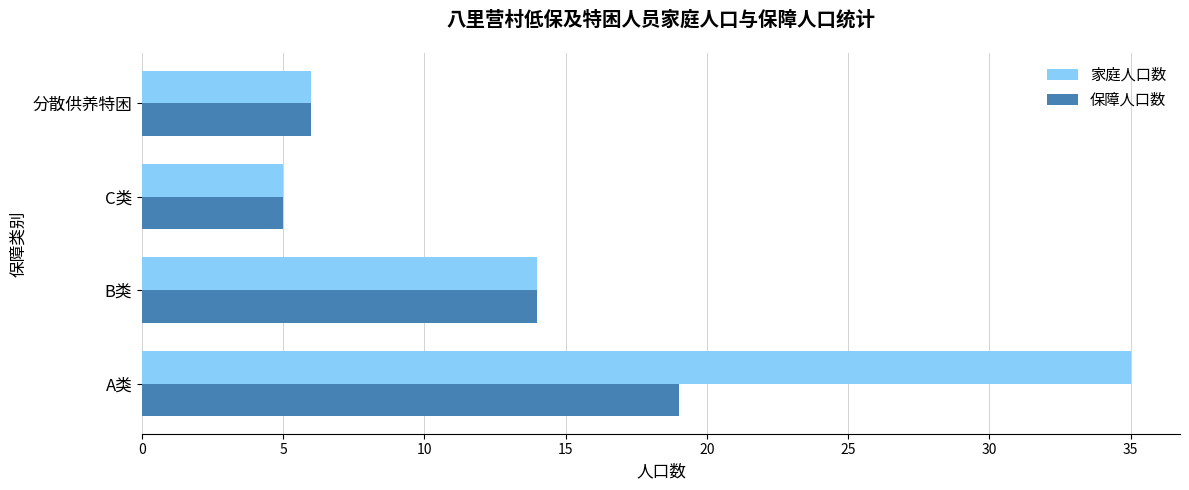

The value of 保障人口数 at C类 is 5. True or false?

True